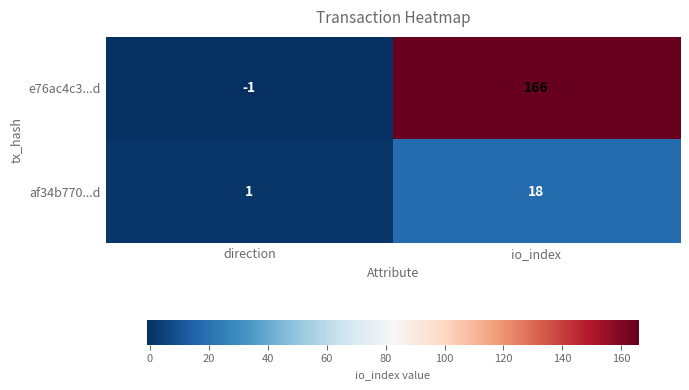

At direction, list the series in order from smallest to largest.

e76ac4c3...d, af34b770...d